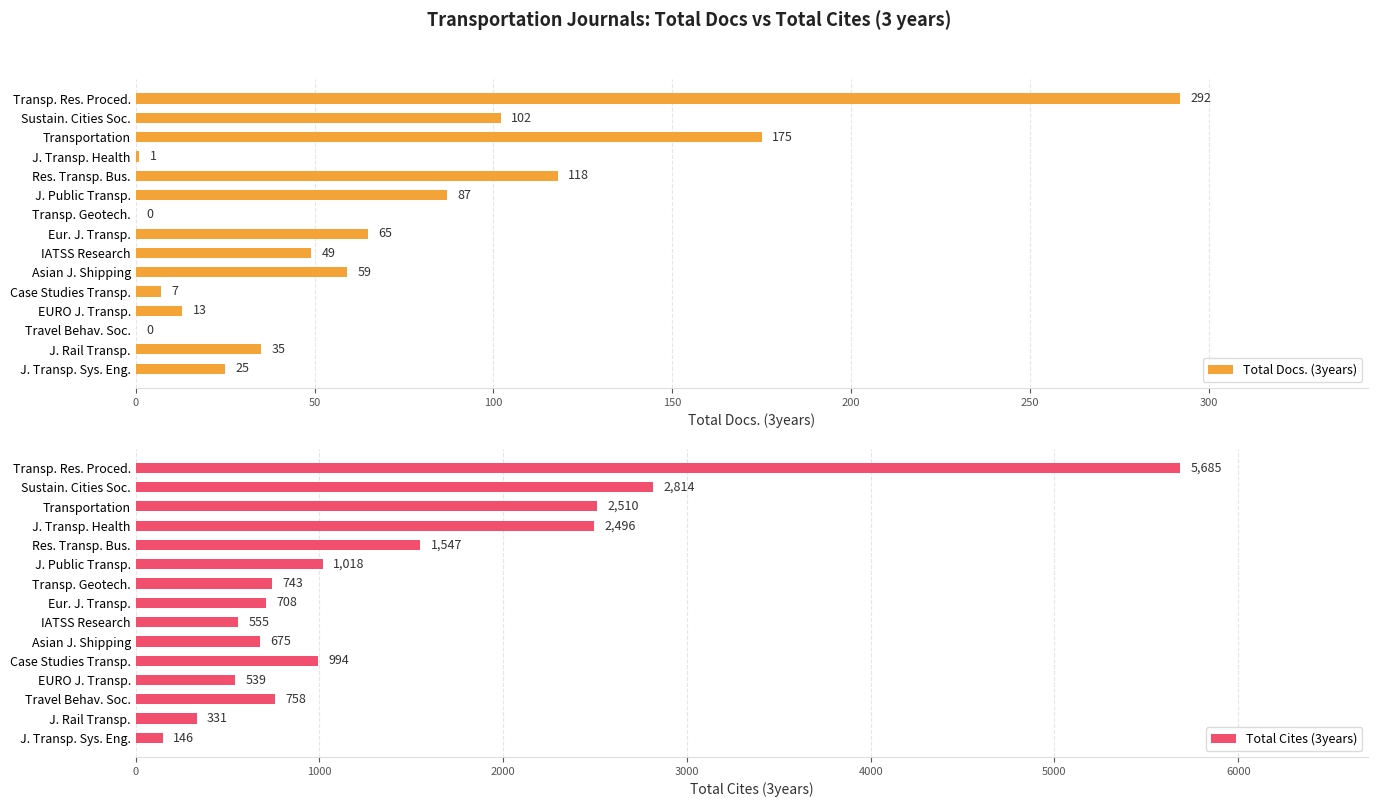

What is the approximate value of Total Docs. (3years) at Asian J. Shipping, to the nearest 50?

50